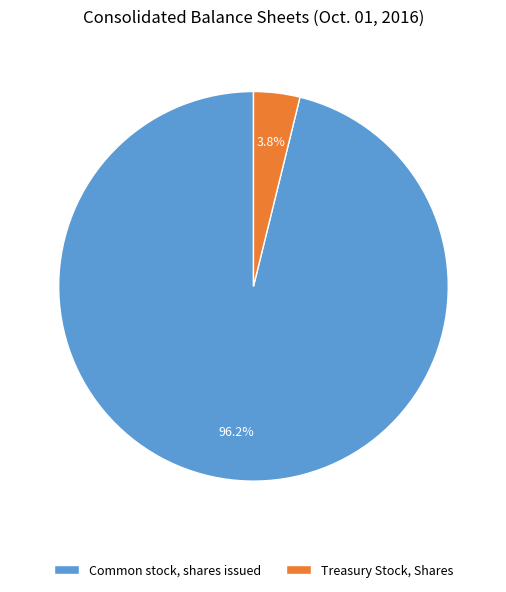

Count the number of slices in the pie.

2